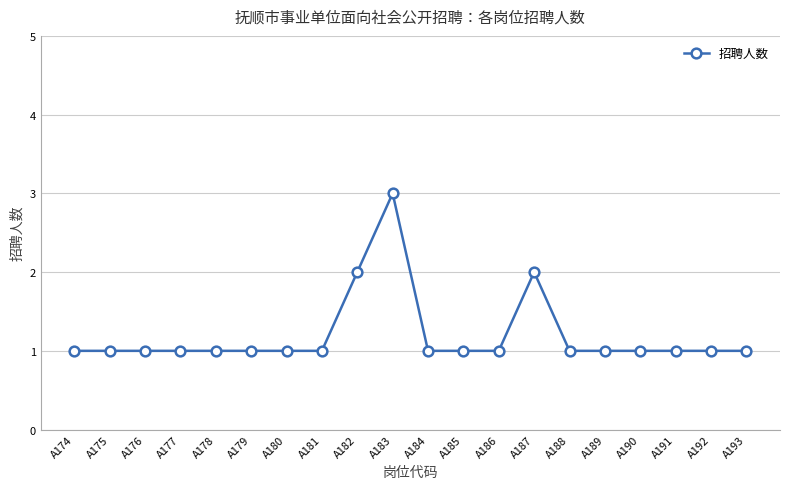

How many lines are shown in the chart?

1